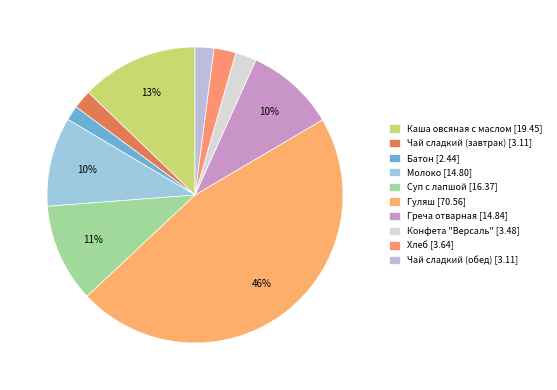

Which has a higher value, Суп с лапшой or Каша овсяная с маслом?

Каша овсяная с маслом